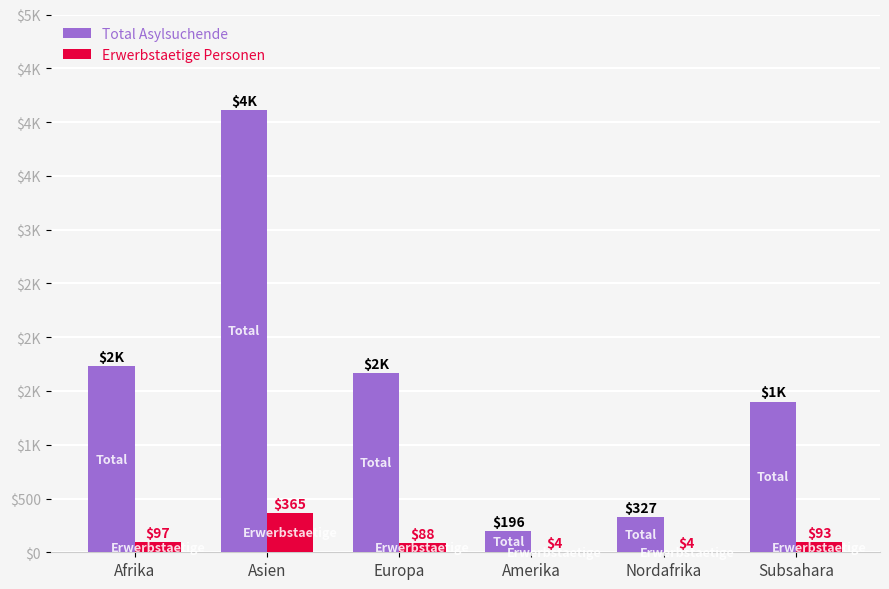

What is the difference between the Total Asylsuchende values at Afrika and Nordafrika?

1401